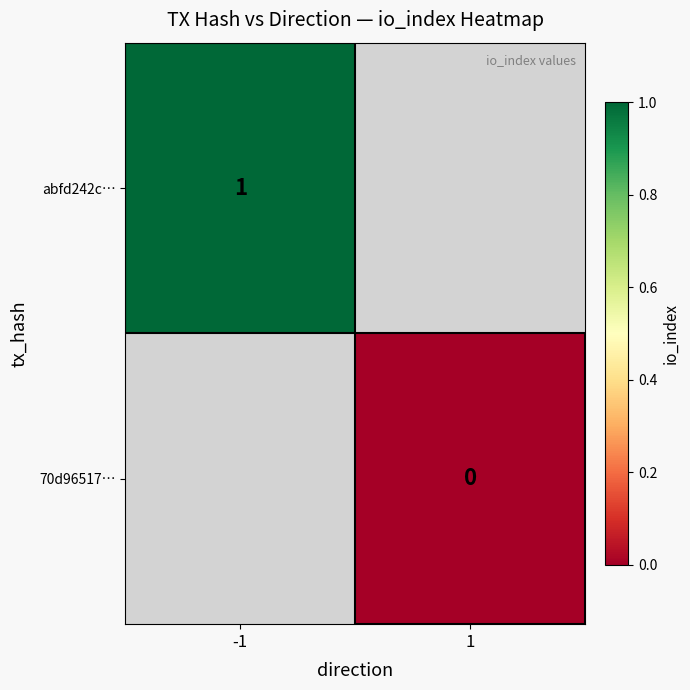

The value of abfd242c… at -1 is 1. True or false?

True